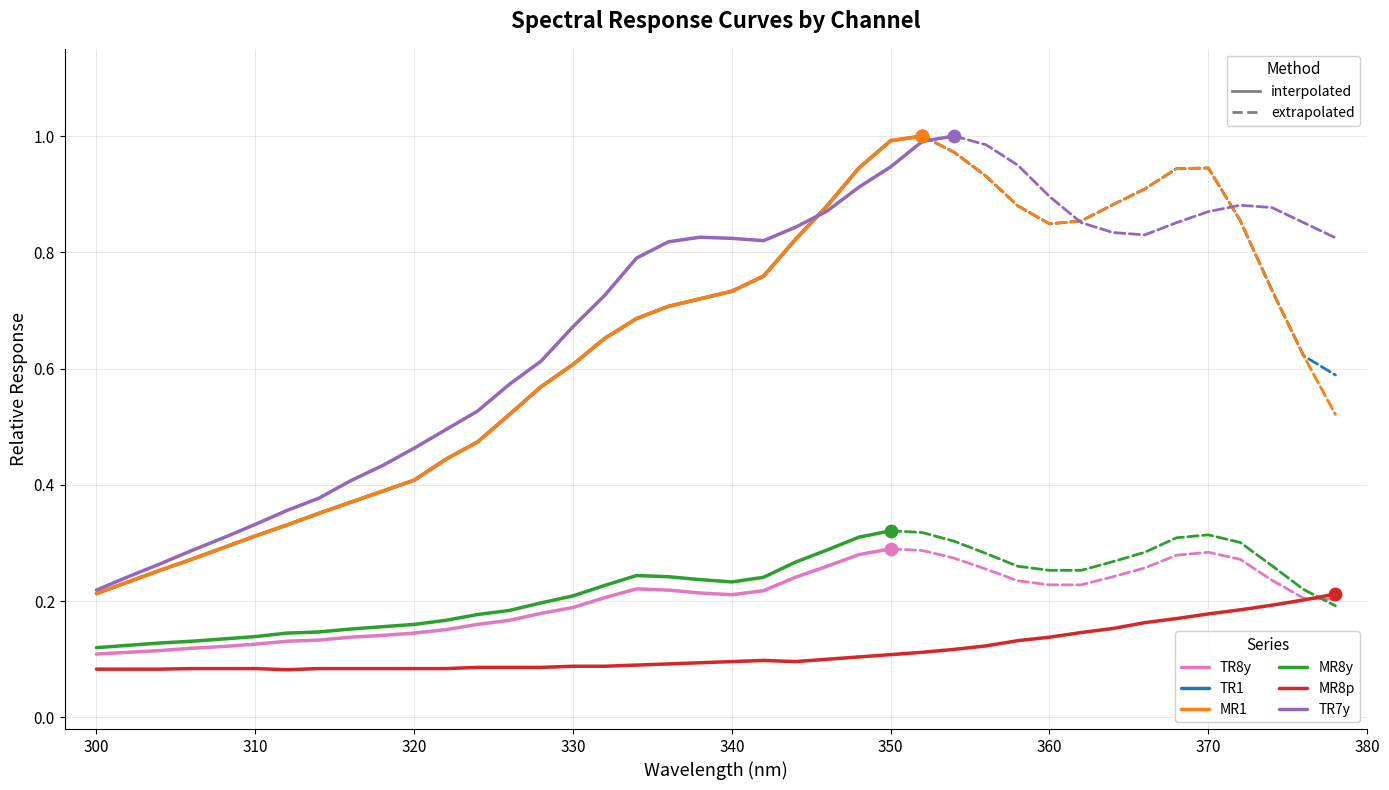

Which series contains the lowest Y value?

MR8p